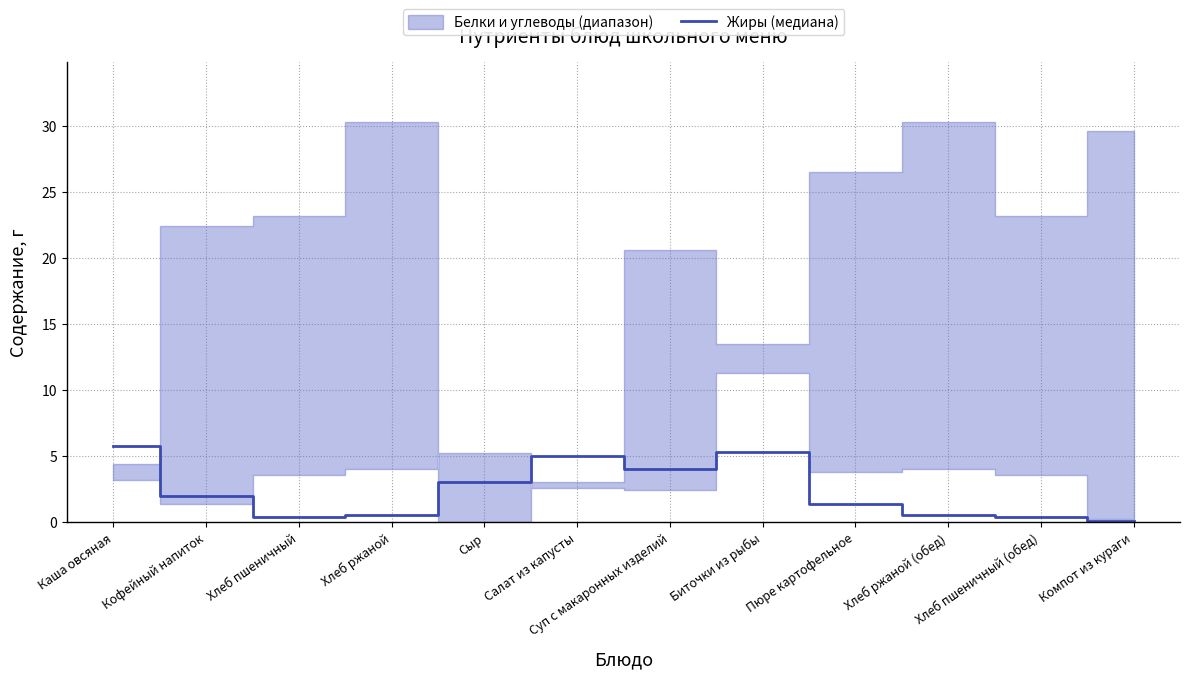

What is the label of the 11th point from the right?

Кофейный напиток